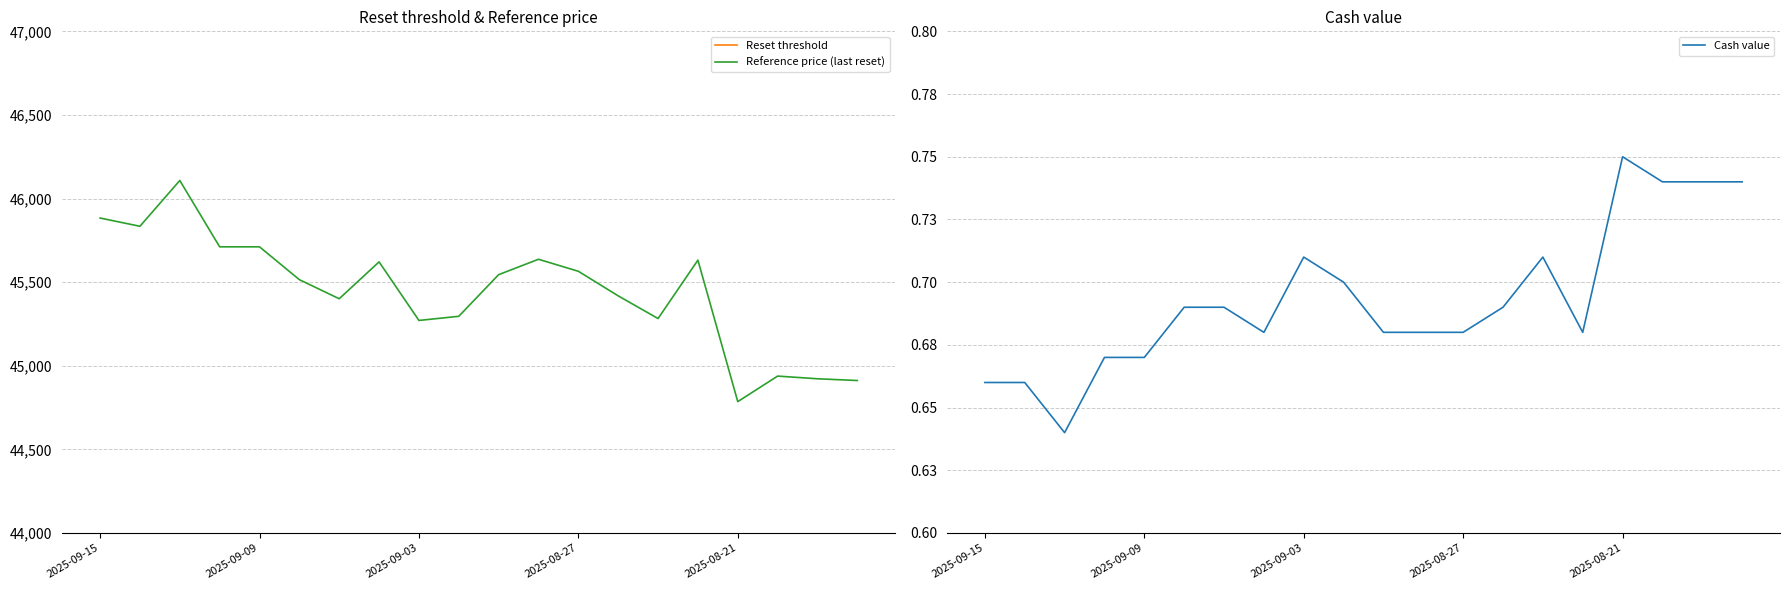

What is the lowest value of the Reference price (last reset) series?

44785.5